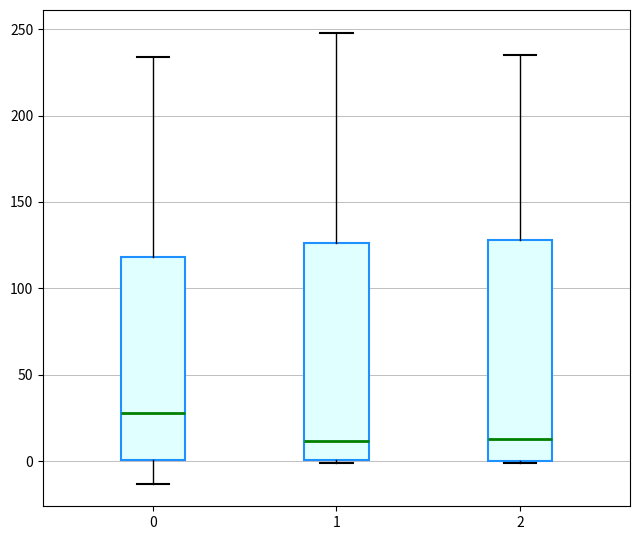

Where is the upper edge of the box at x = 1 on the y-axis? The values are not printed on the chart, so give them approximately, as read against the axis.

125